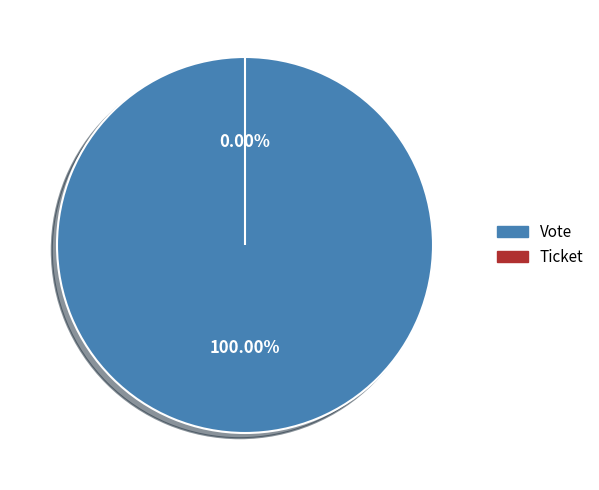

Is there a majority slice in this chart?

Yes